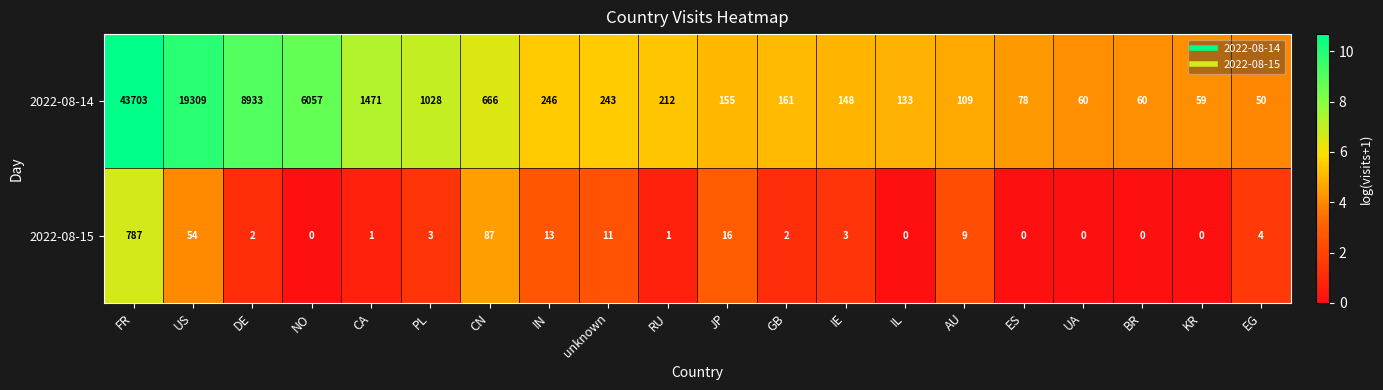

What is the sum of the 2022-08-14 values at CN and JP?

821